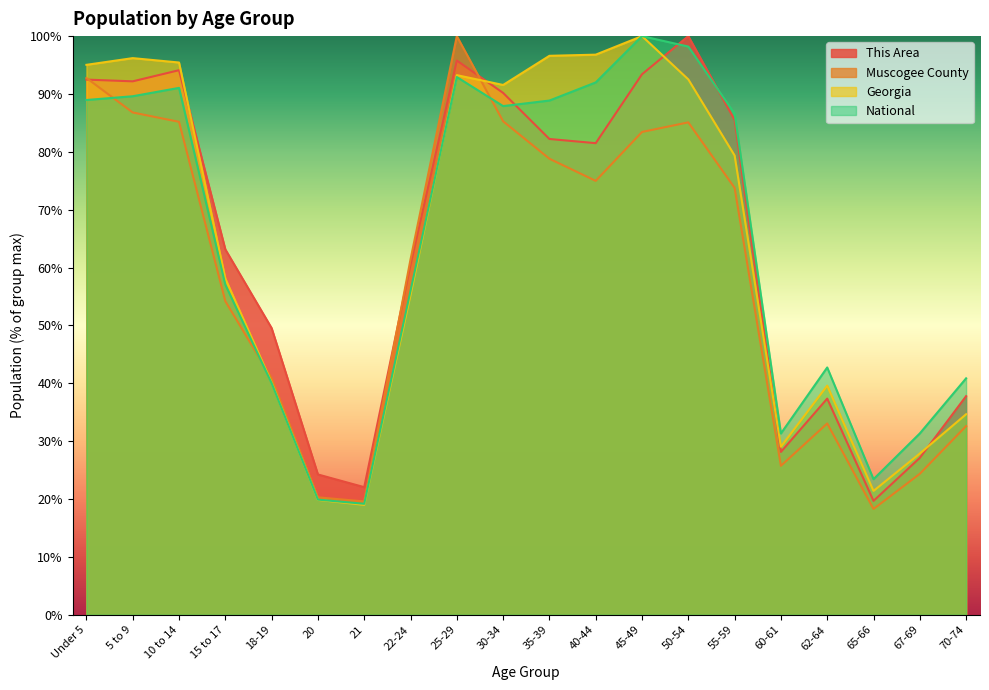

Count the number of data series in this chart.

4